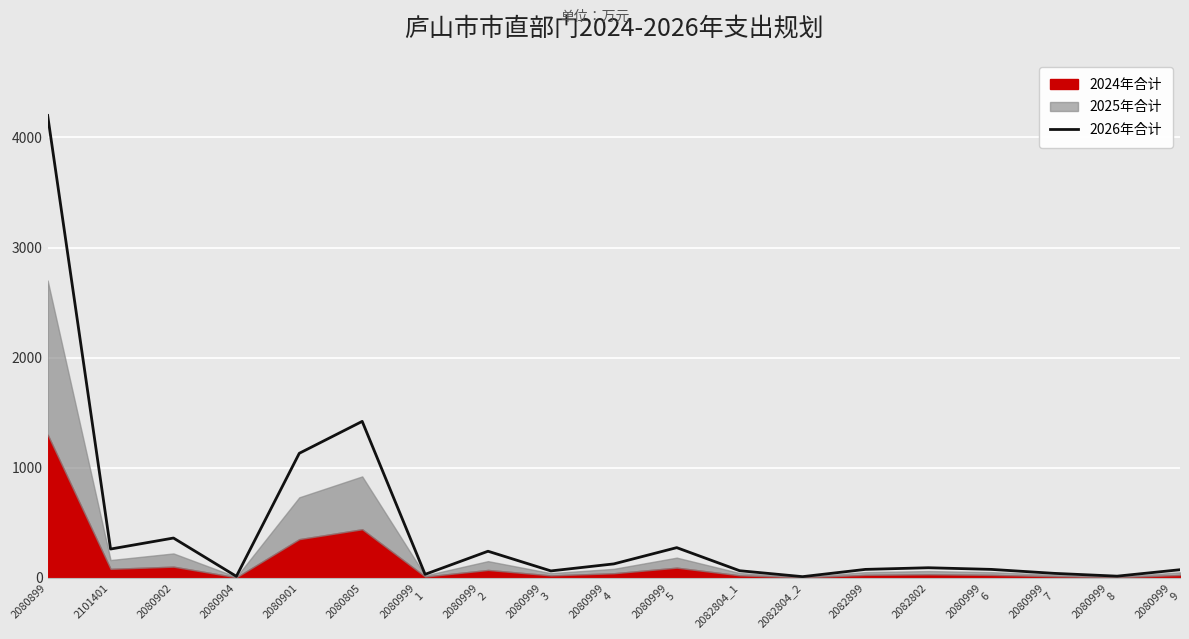

At which label is the value closest to 2104?

2080805